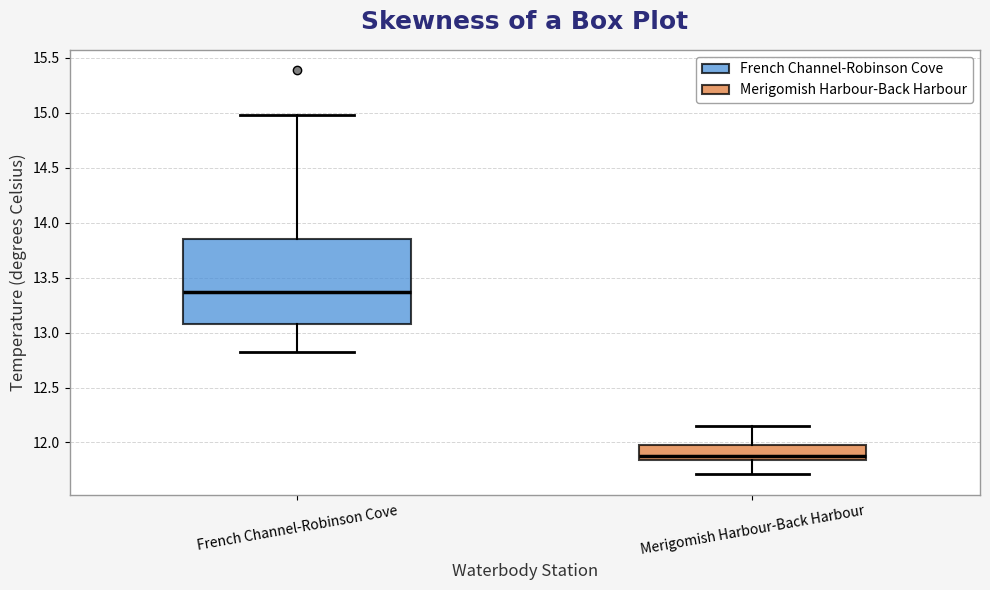

Which box has the highest median line?

French Channel-Robinson Cove